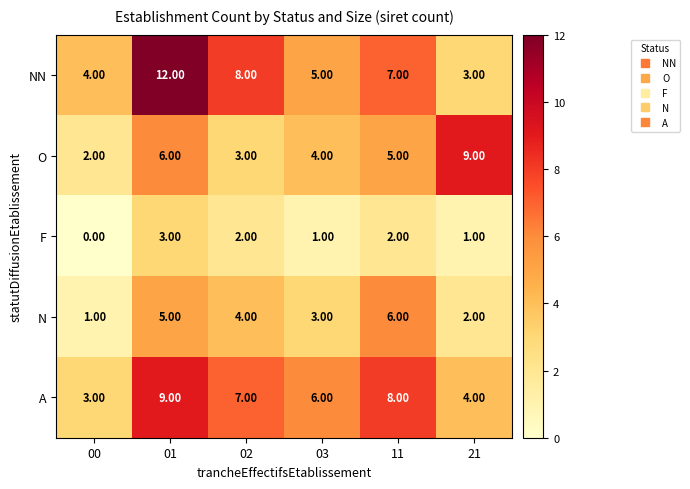

What is the spread (max minus min) of values at 02?

6